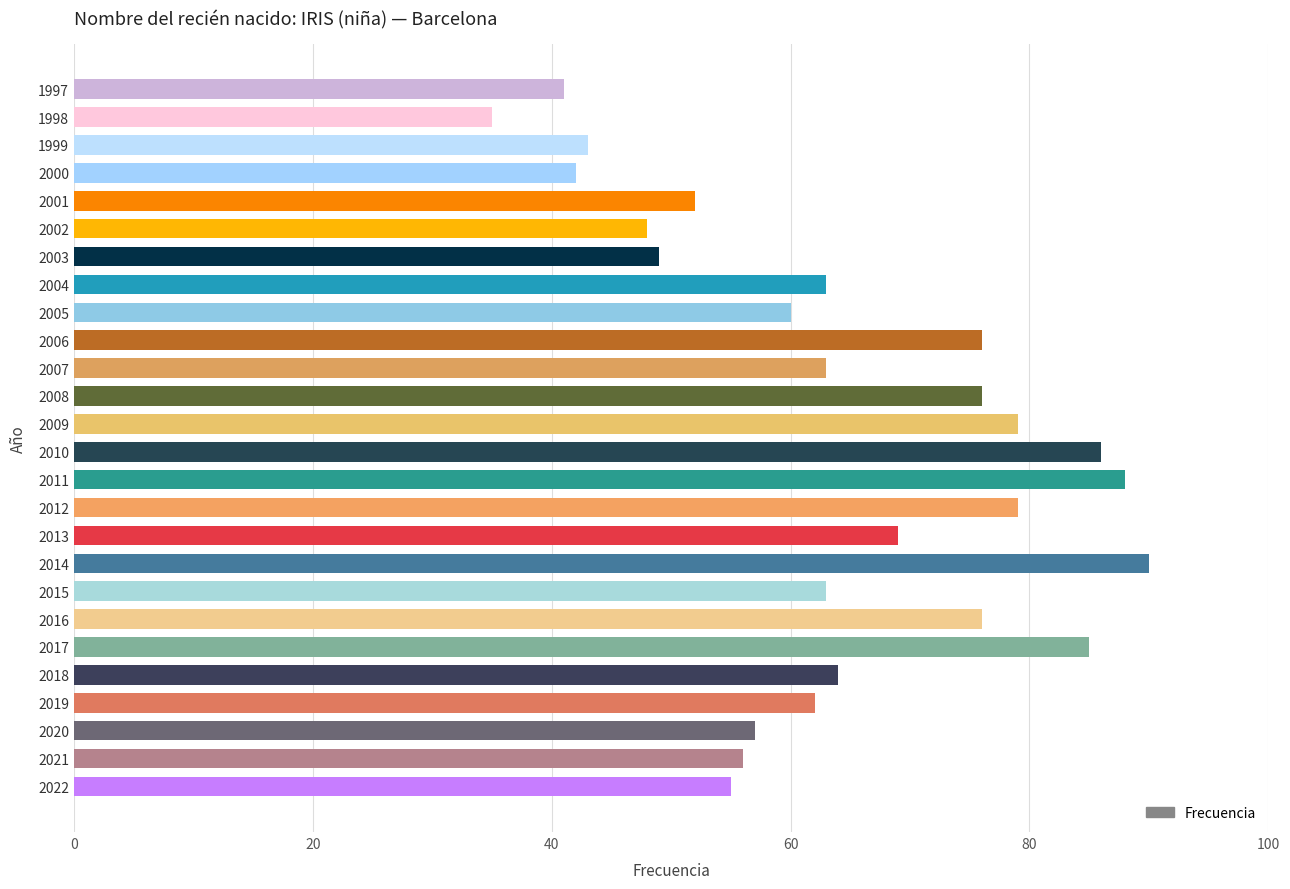

True or false: the data shows 56 at 2021.

True